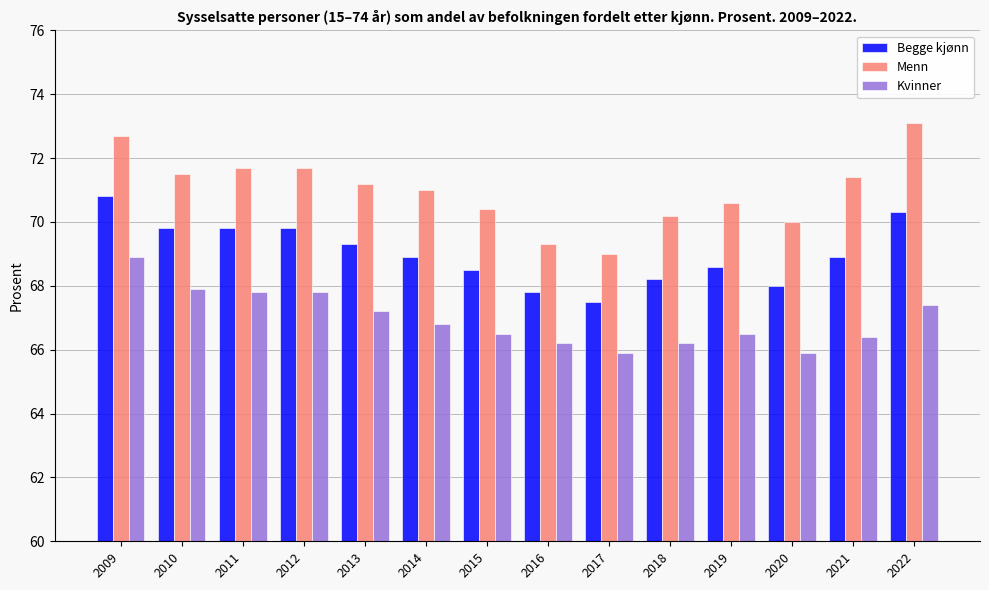

What value does the Menn series have at 2012?

71.7